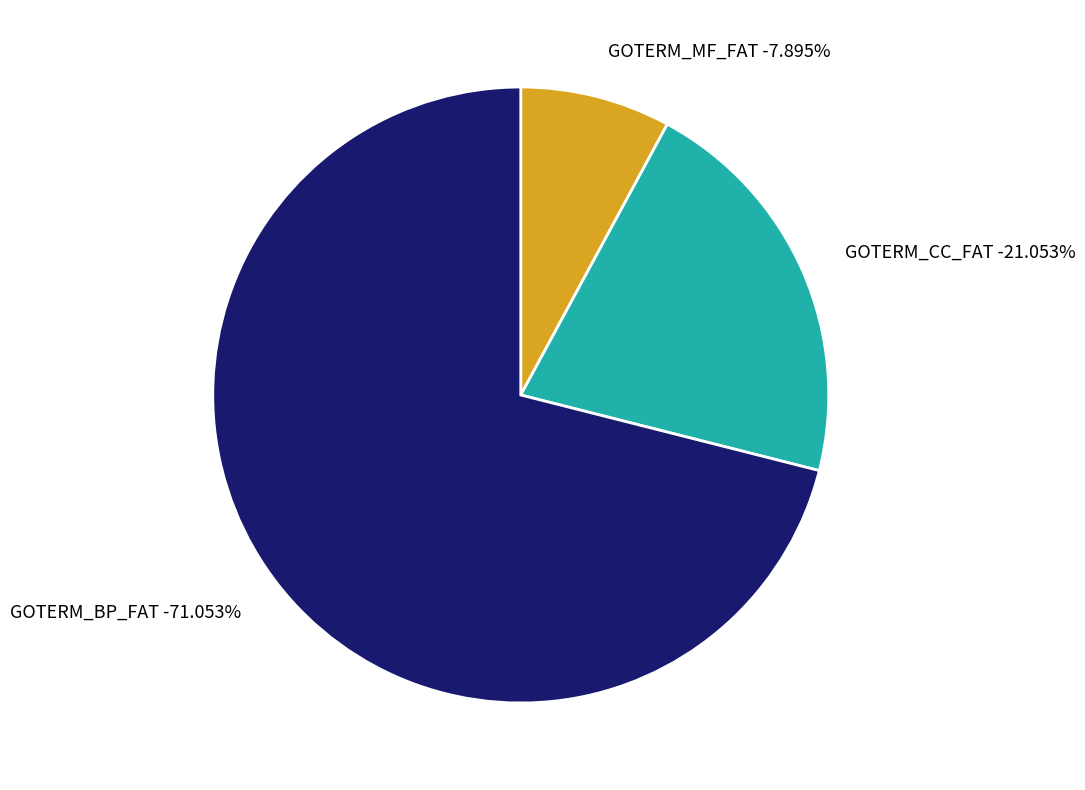

How many segments does this pie chart have?

3